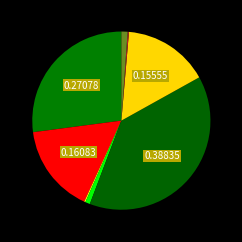

To the nearest percent, what is the difference between the largest and smallest slice percentages?

39%